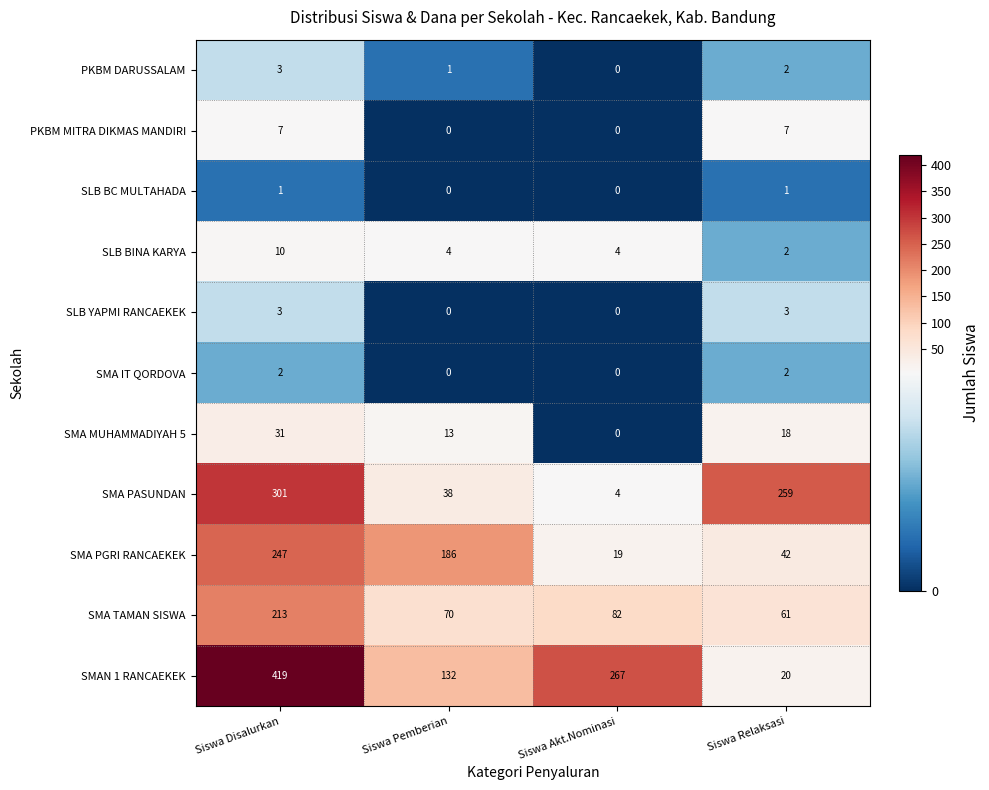

Which series has the largest total across all categories?

SMAN 1 RANCAEKEK